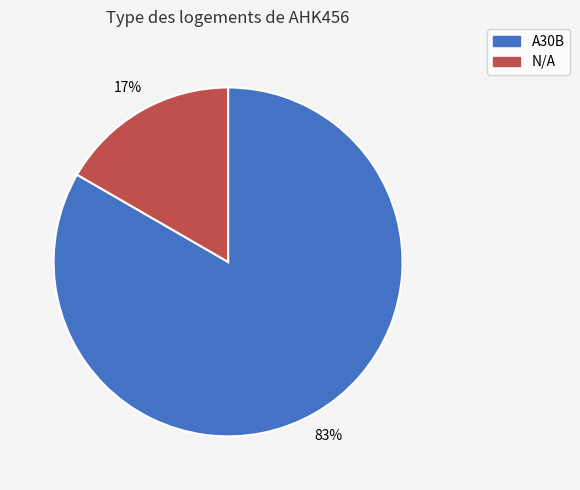

To the nearest percent, what is the average slice percentage?

50%